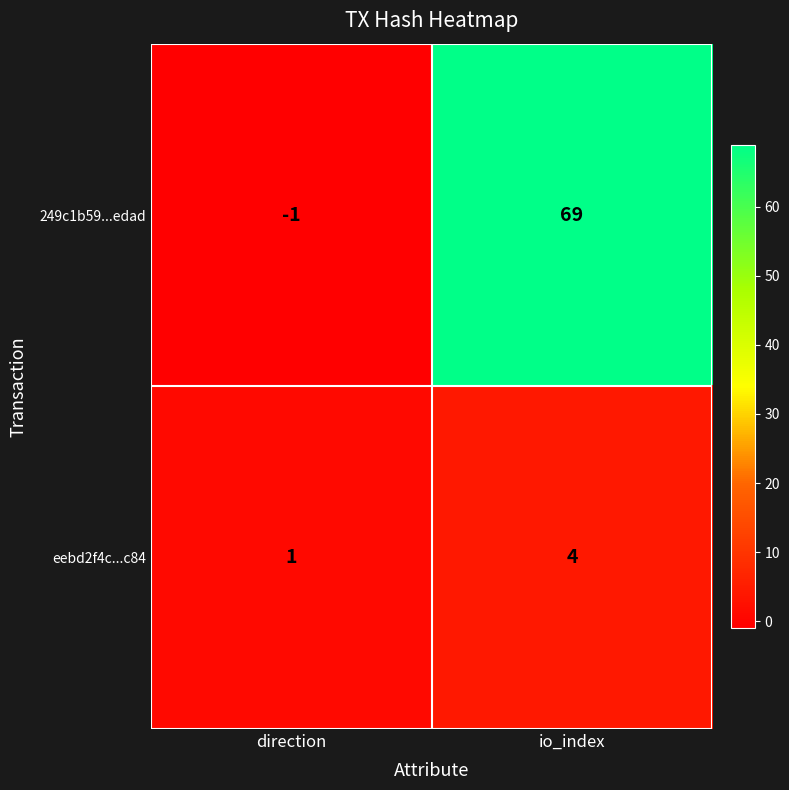

What is the difference between the eebd2f4c...c84 values at io_index and direction?

3